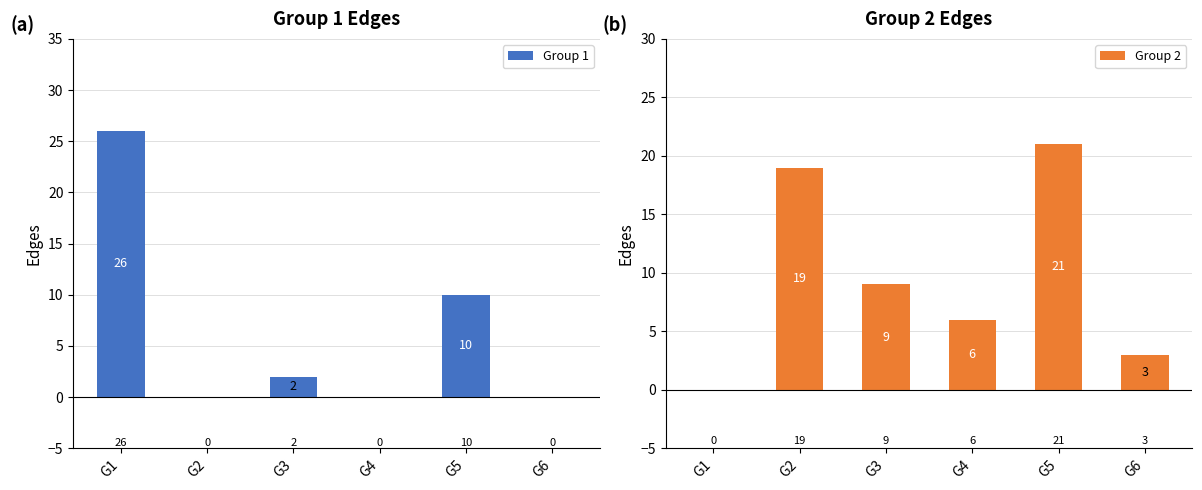

Between G2 and G6, which is larger?

G2